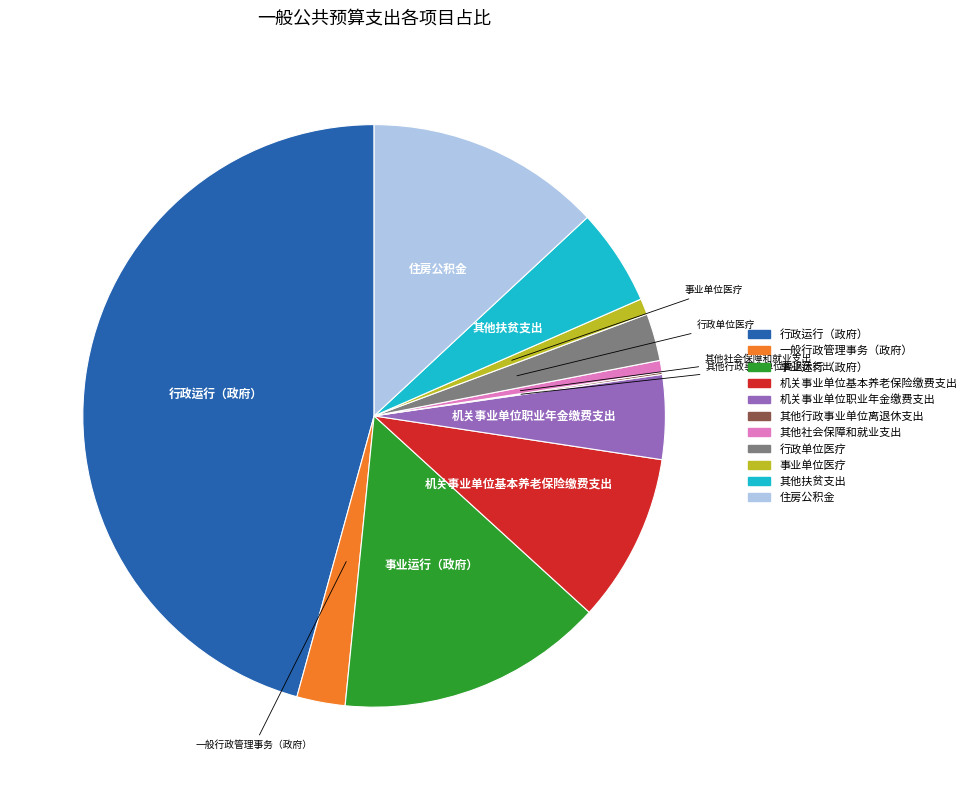

What is the ratio of the value at 事业运行（政府） to the value at 机关事业单位基本养老保险缴费支出?

1.6